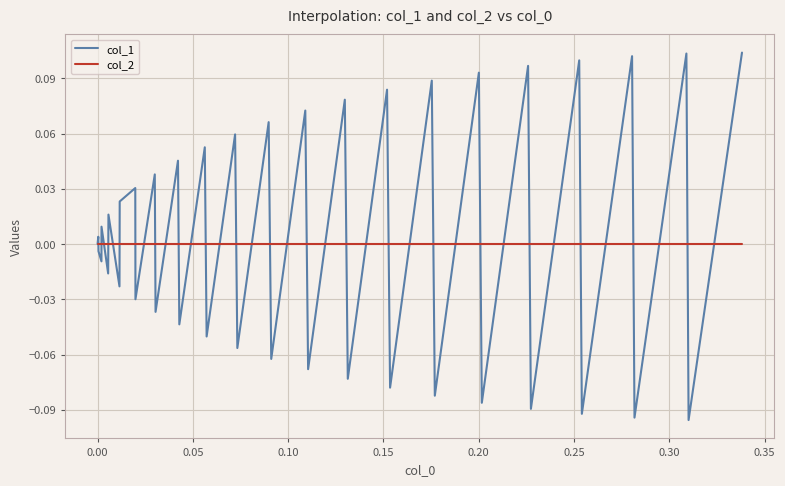

Rank the series by their maximum value, from highest to lowest.

col_1, col_2